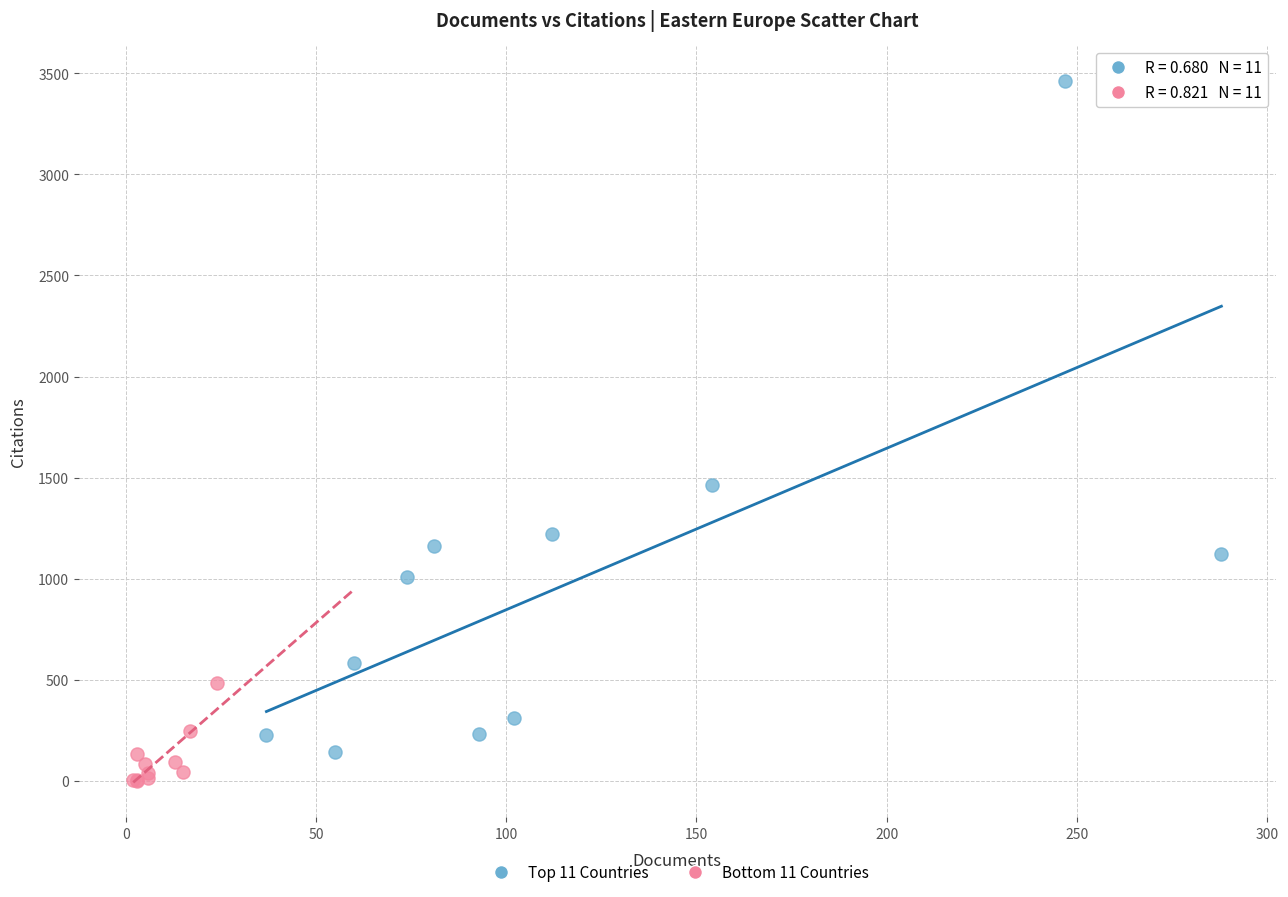

Which series has the largest Y range (max minus min)?

Top 11 Countries